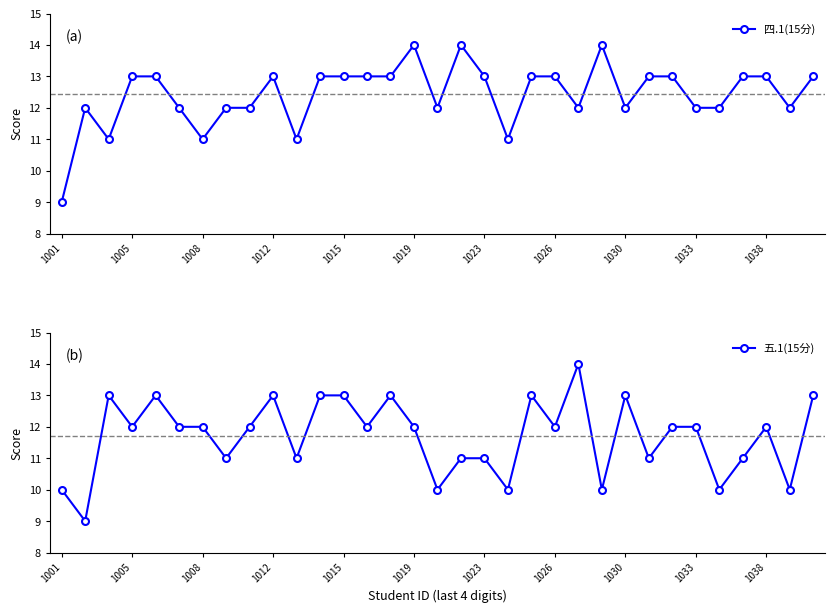

List the series in order of their overall mean, highest first.

四.1(15分), 五.1(15分)